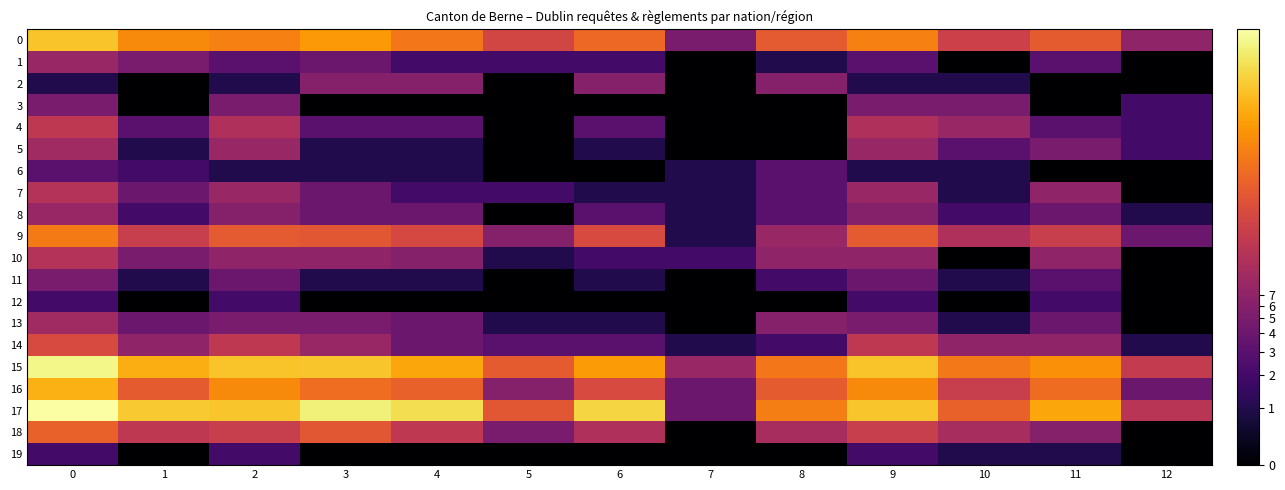

Count the number of data series in this chart.

20